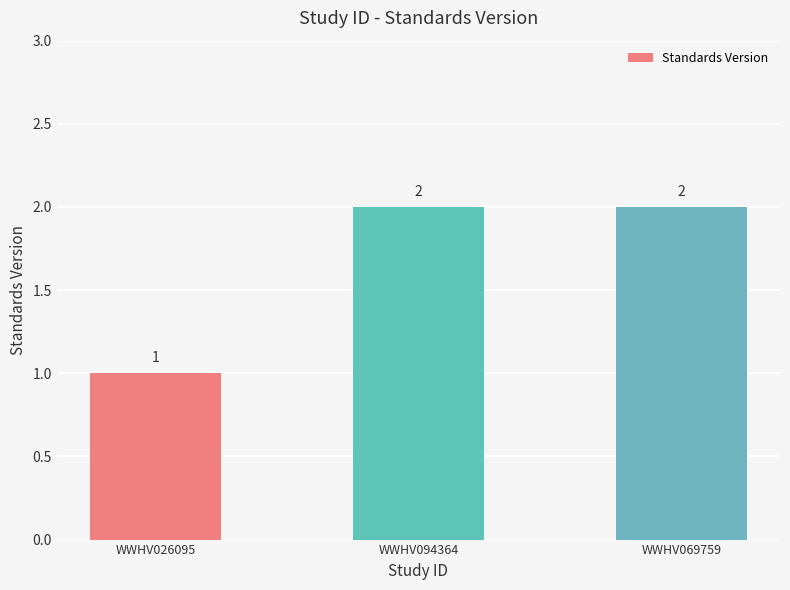

At which category does the chart reach its minimum across all series?

WWHV026095